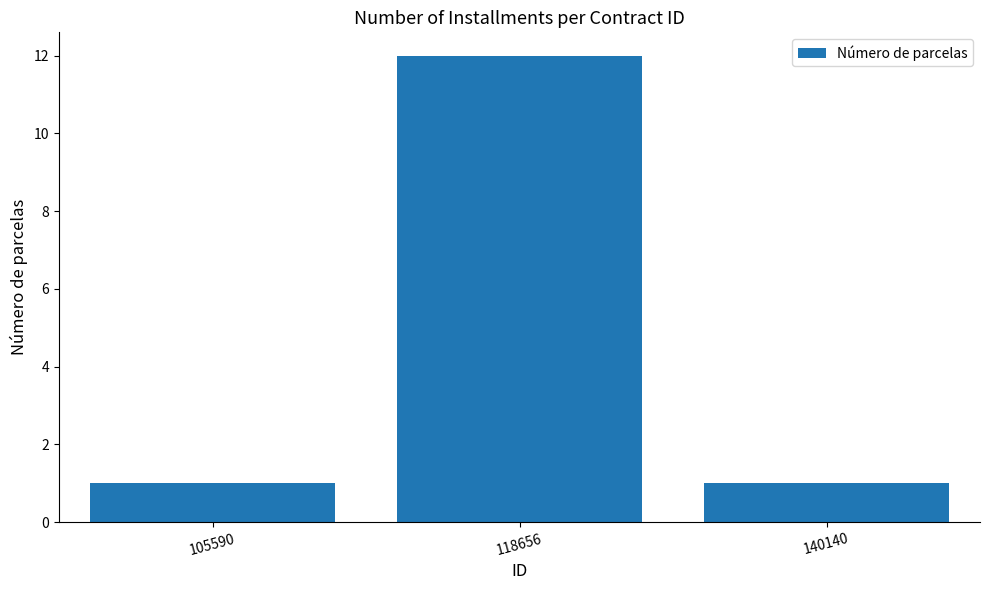

What is the ratio of the value at 105590 to the value at 140140?

1.0